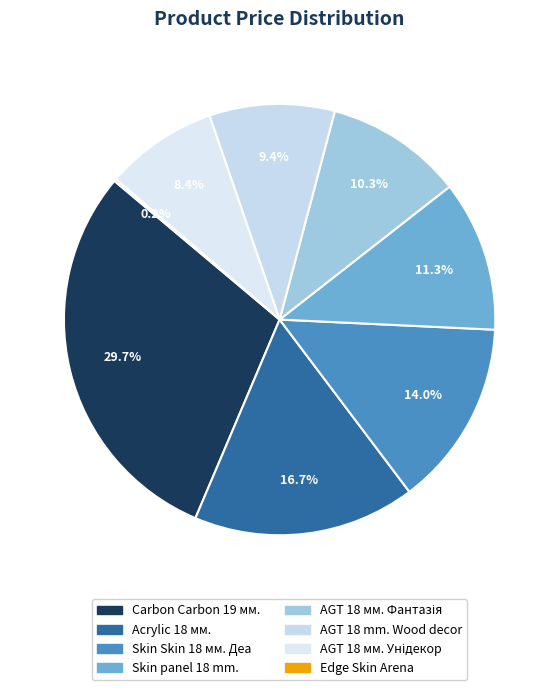

To the nearest percent, what portion does Carbon Carbon 19 мм. represent?

30%